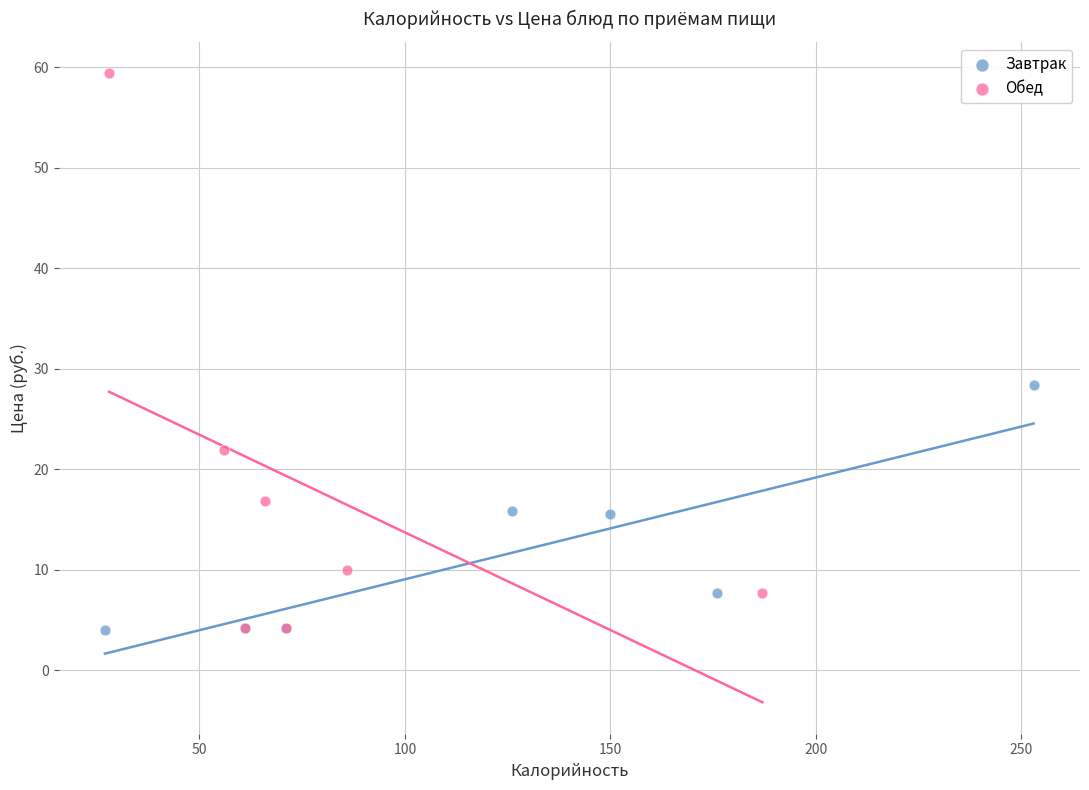

Which series has the largest Y range (max minus min)?

Обед